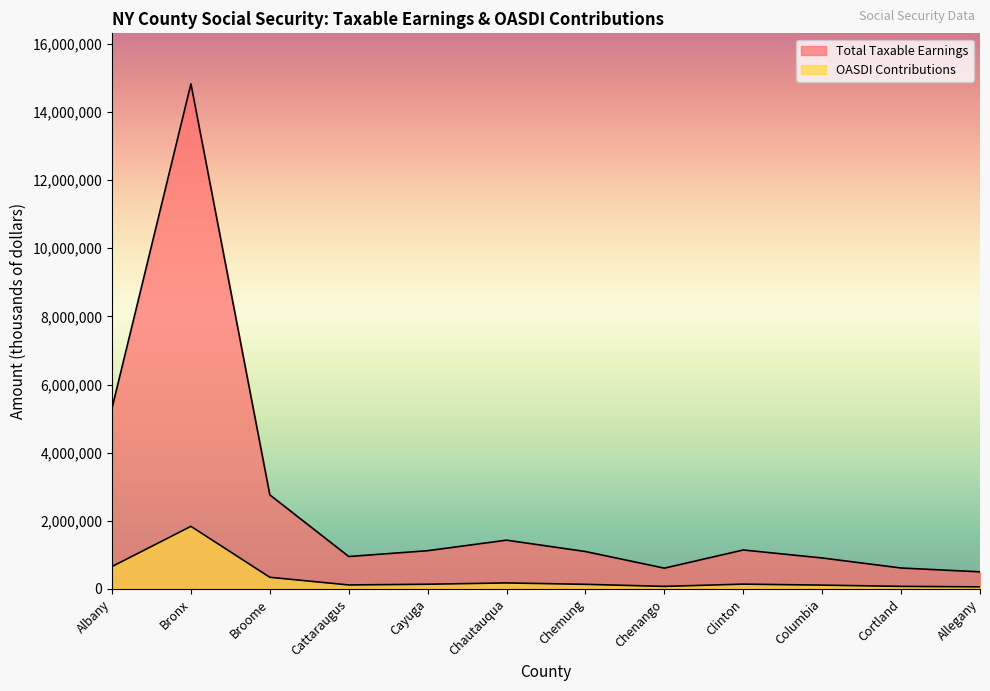

How many data points does each series have?

12